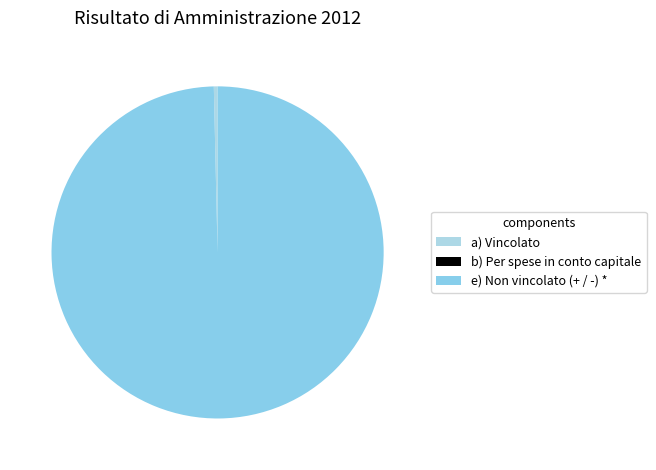

Which has a higher value, b) Per spese in conto capitale or a) Vincolato?

a) Vincolato